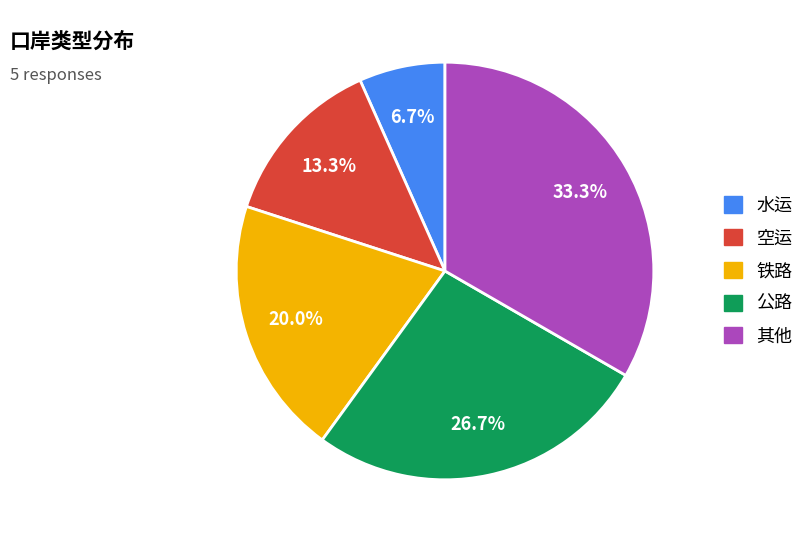

Combined, what portion of the pie is 公路 and 铁路?

46.7%